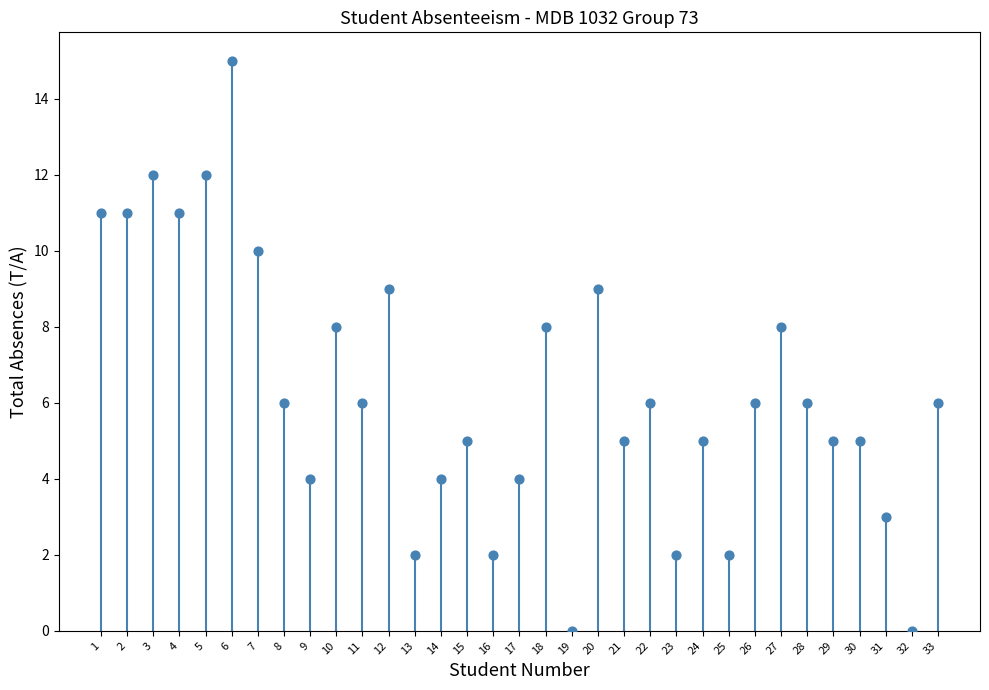

What is the range of Y values (max minus min)?

15